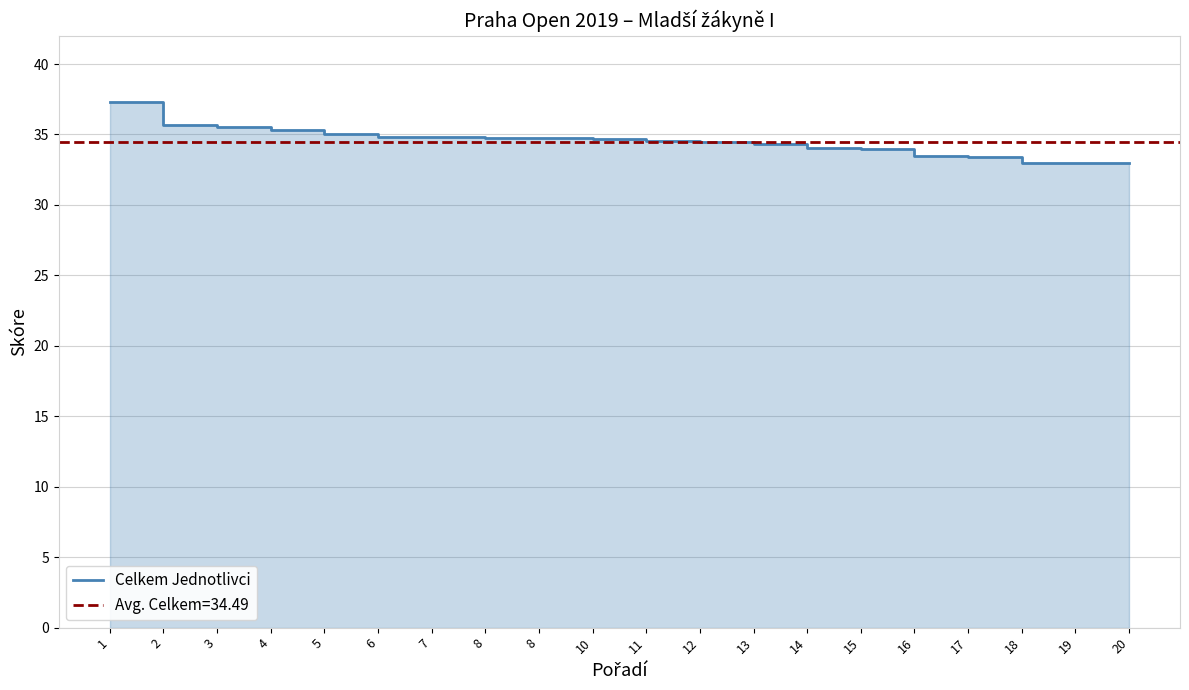

List the labels in order of value, largest first.

1, 2, 3, 4, 5, 6, 7, 8, 8, 10, 11, 12, 13, 14, 15, 16, 17, 18, 19, 20